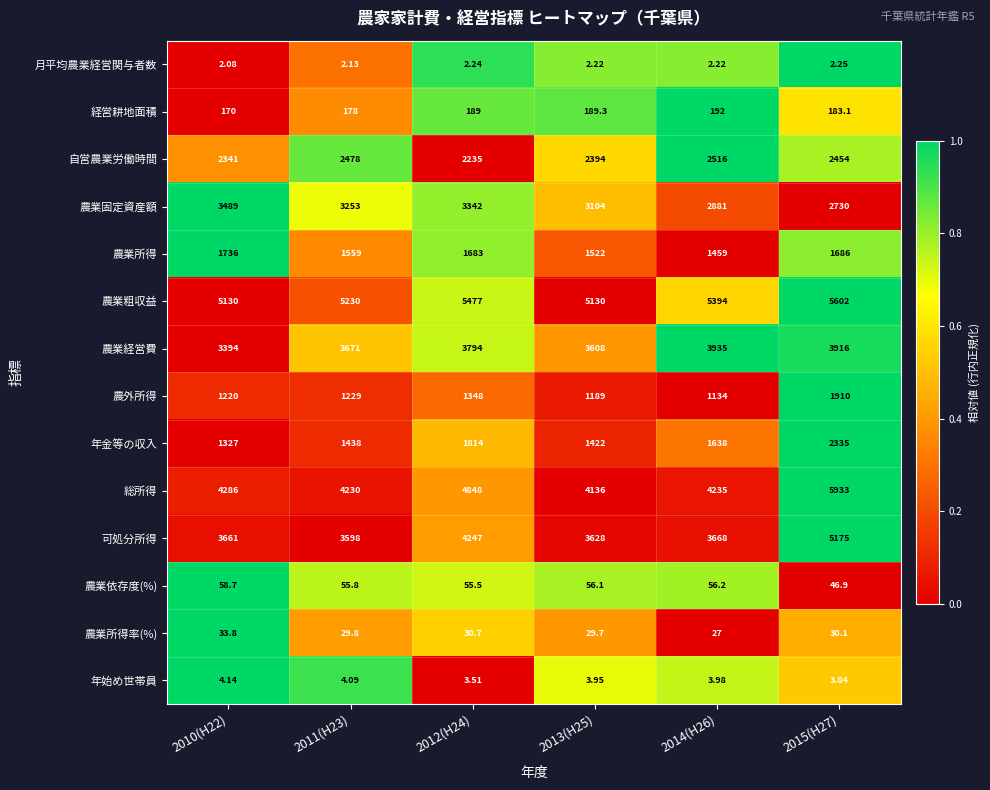

Which series has the largest total across all categories?

農業粗収益